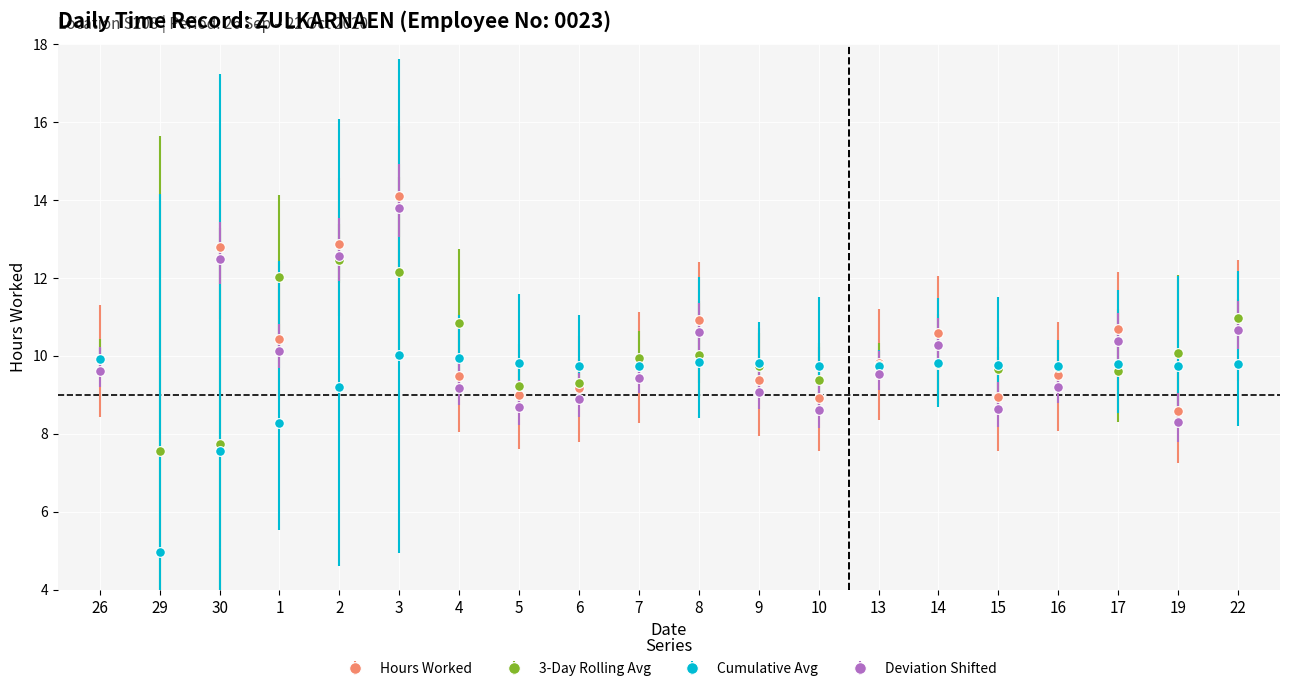

What is the label of the 5th point from the right?

15